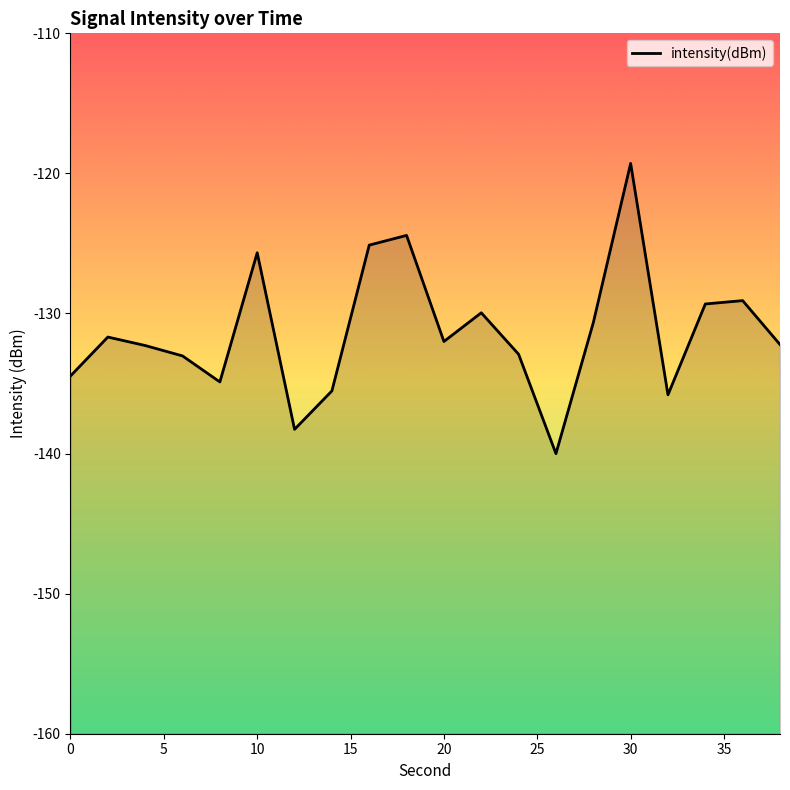

Does the chart display data point markers on the line(s)?

No